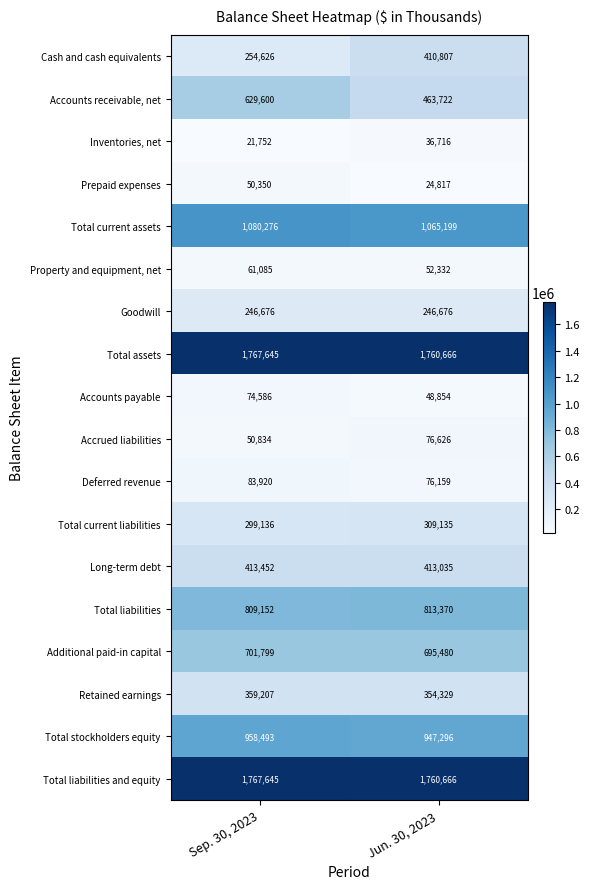

What is the sum of all Property and equipment, net values?

113417